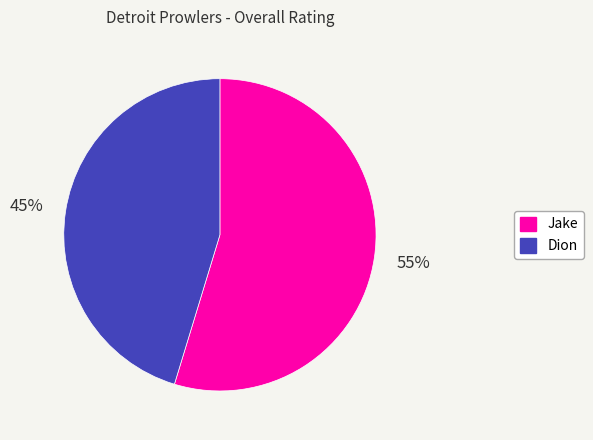

Is the sum of Jake and Dion greater than half?

Yes